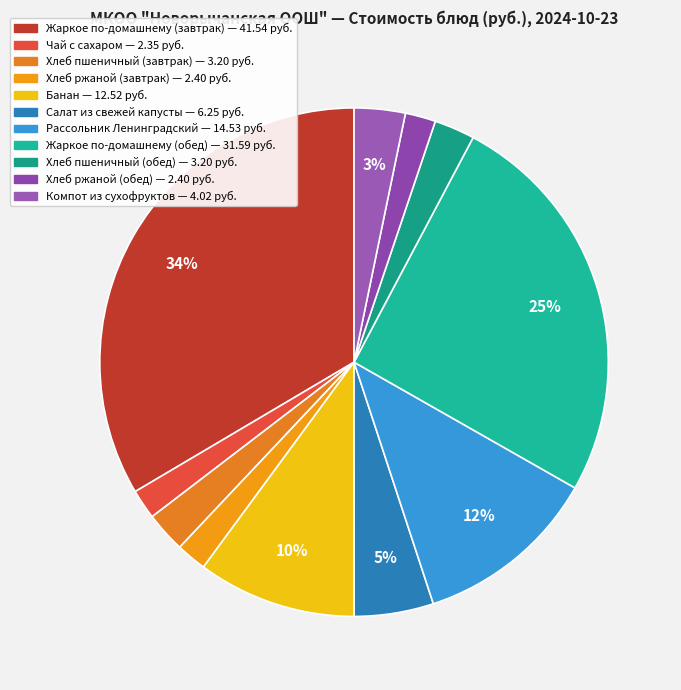

Does any single category account for the majority?

No